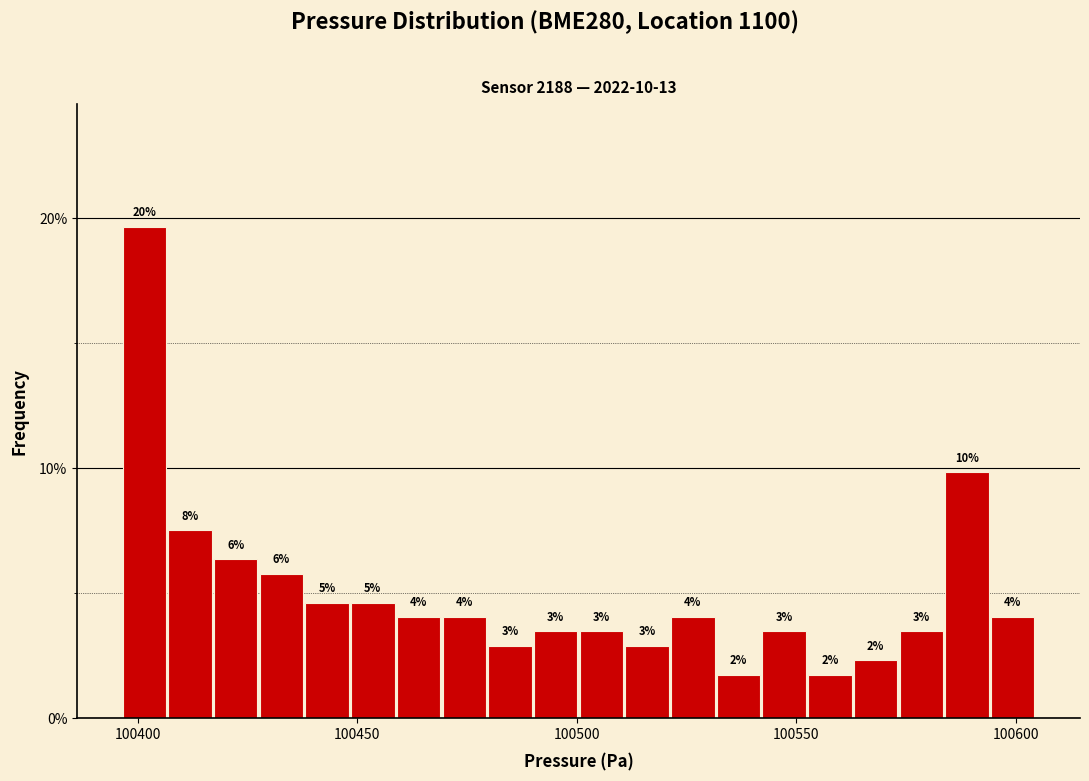

Around what value on the x-axis is the tallest bar? Give the approximate position of its centre, as read against the axis.

100400